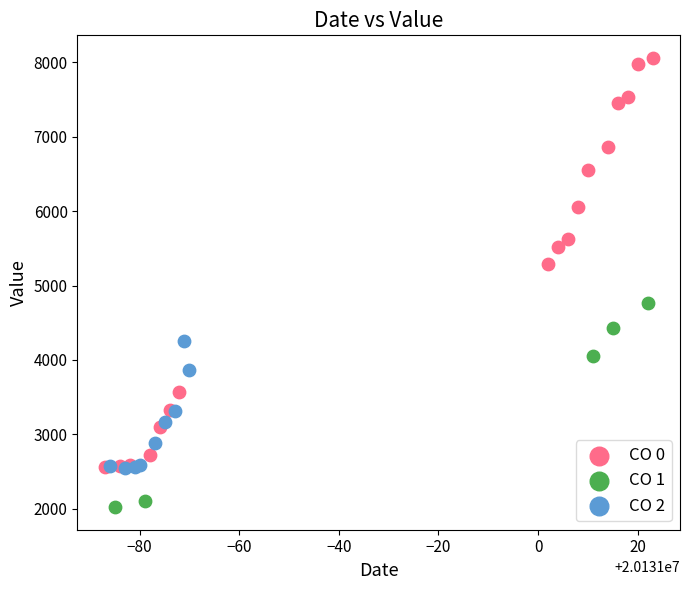

Which series contains the highest Y value?

CO 0